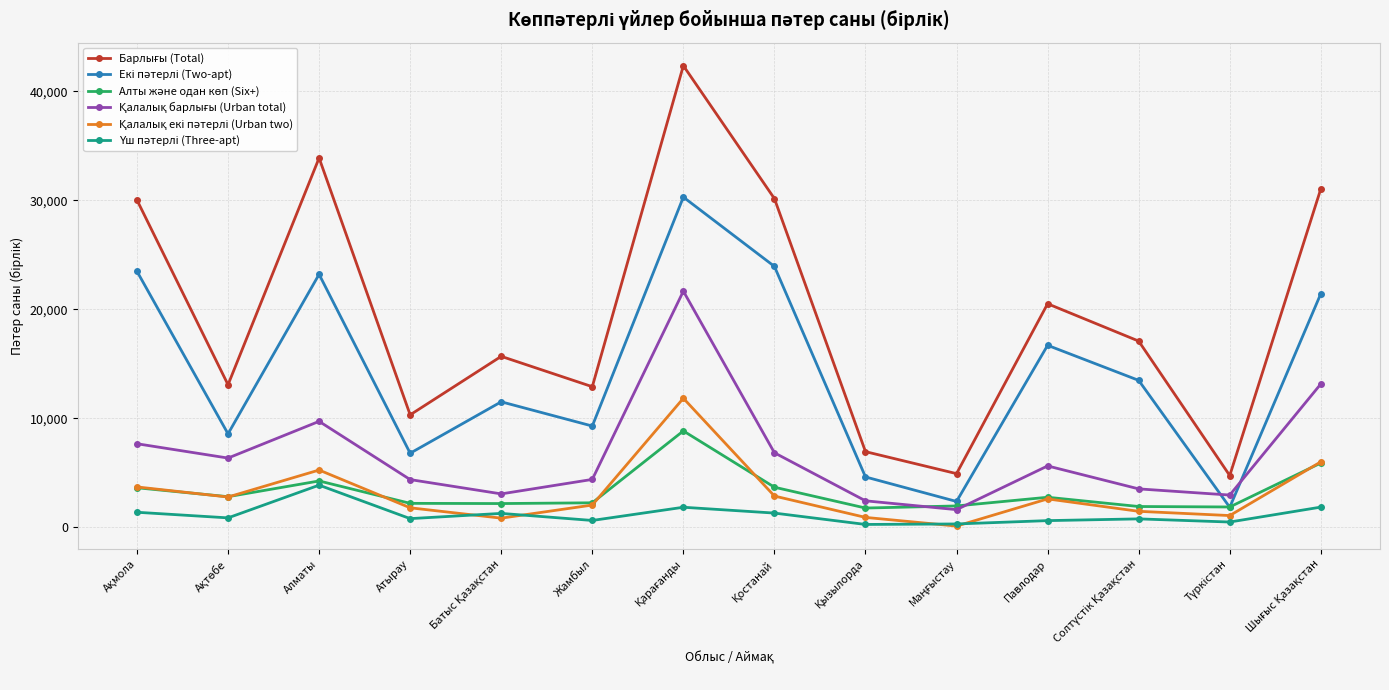

What is the label of the 12th point from the right?

Алматы